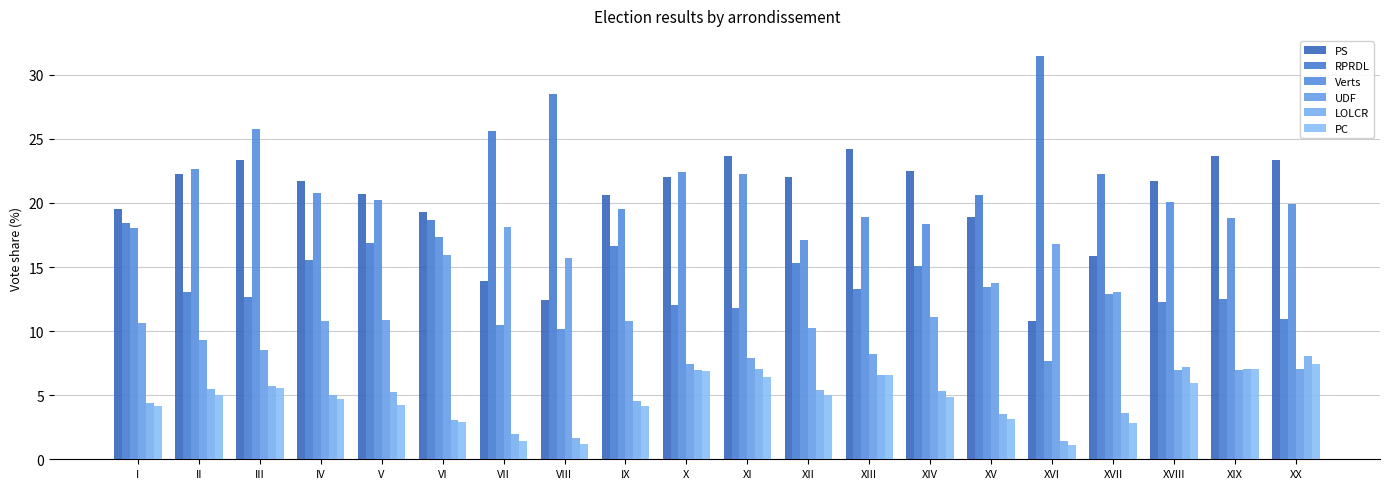

List the labels in order of RPRDL value, largest first.

XVI, VIII, VII, XVII, XV, VI, I, V, IX, IV, XII, XIV, XIII, II, III, XIX, XVIII, X, XI, XX